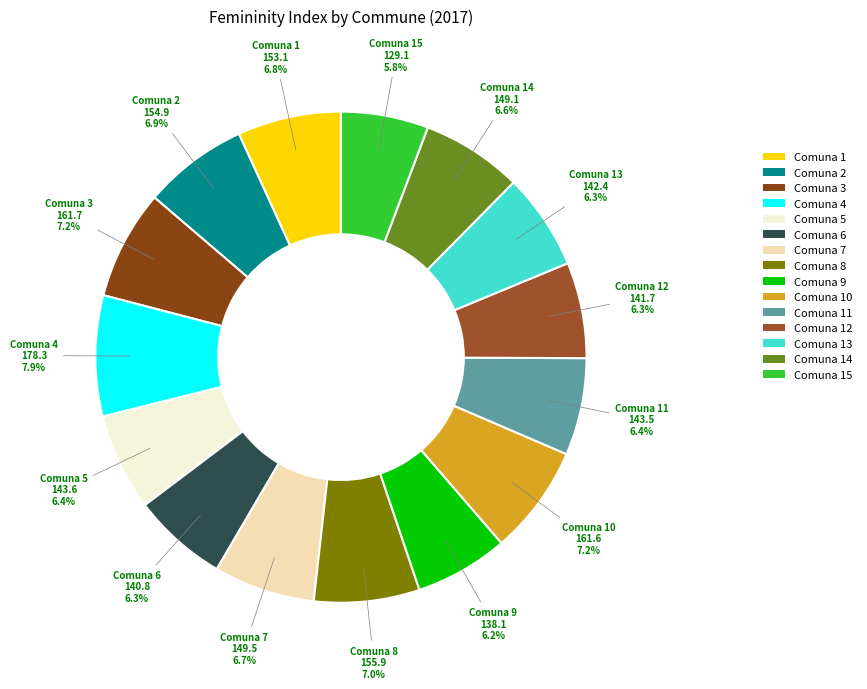

Which slice is the largest?

Comuna 4